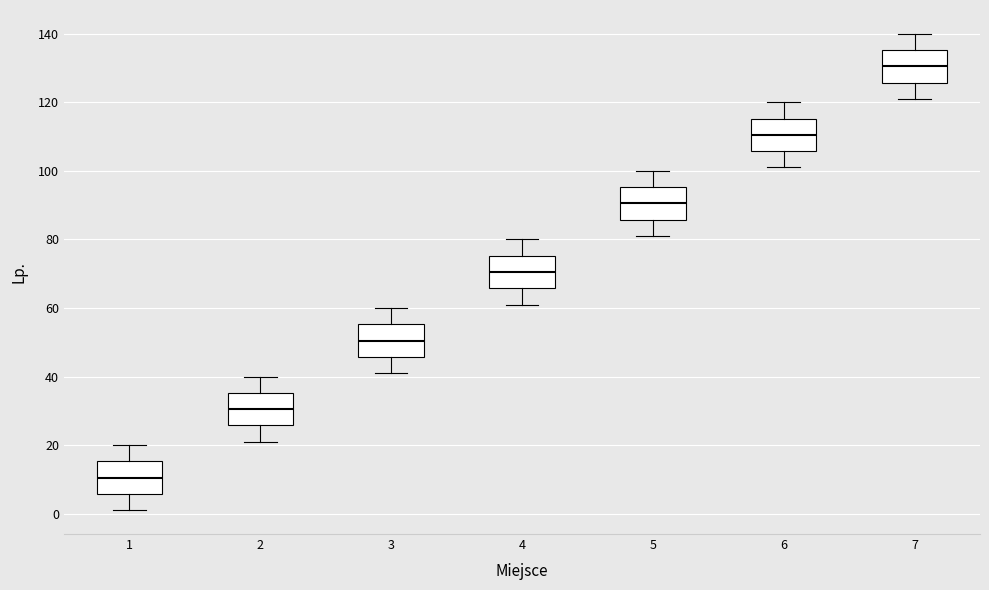

Which box's median line is the lowest?

1